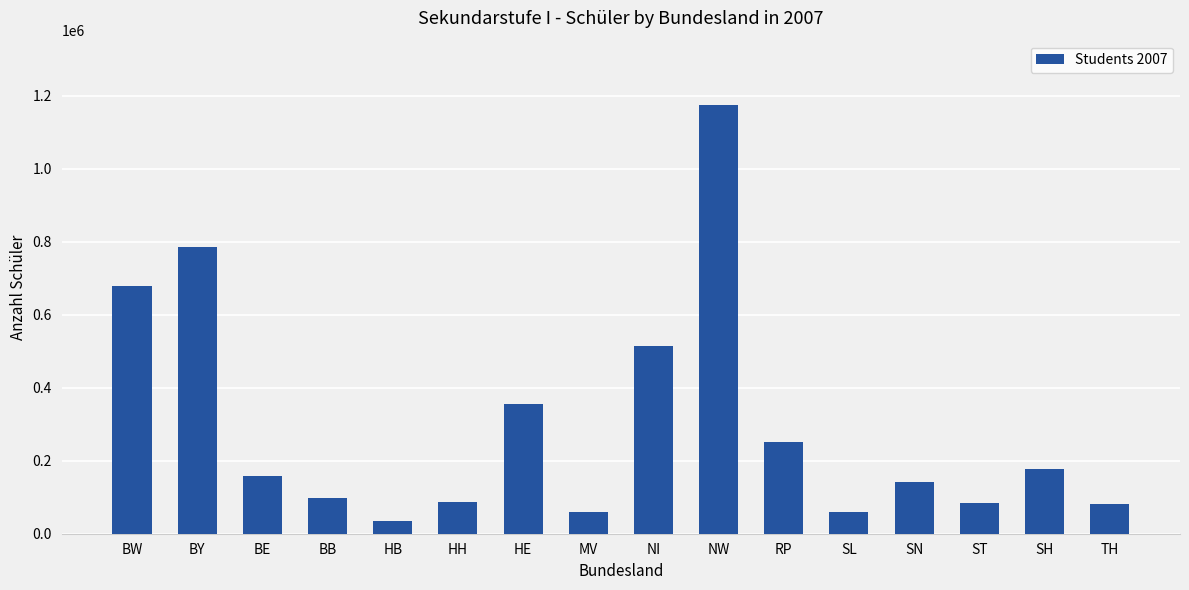

At which label does the data first exceed 159032?

BW